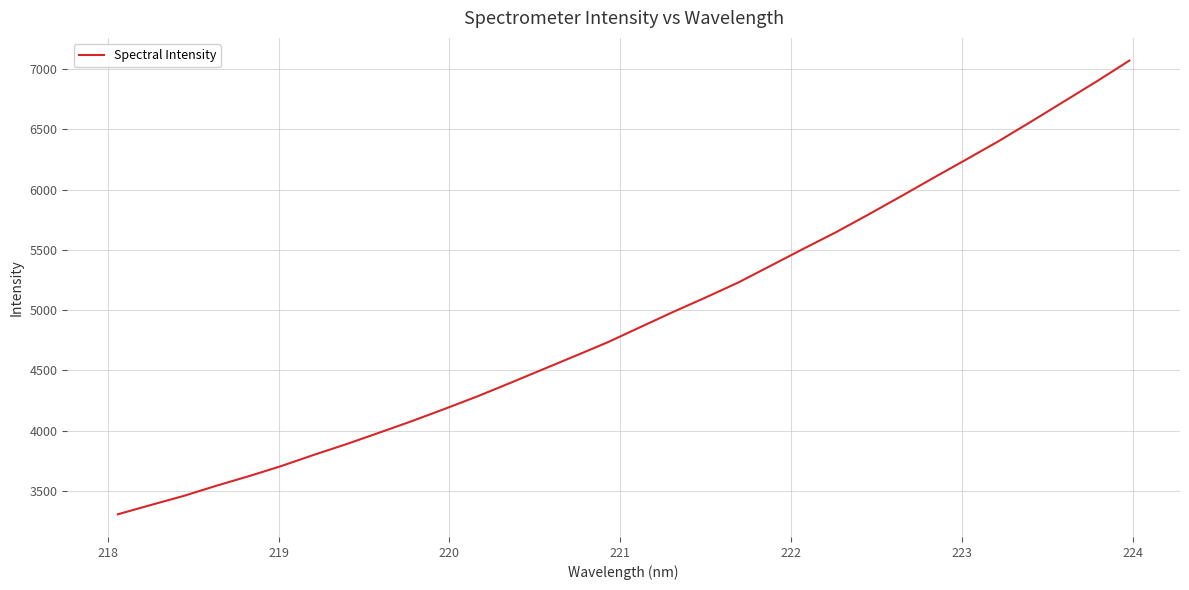

True or false: the data has more than 1 interior local peaks.

False